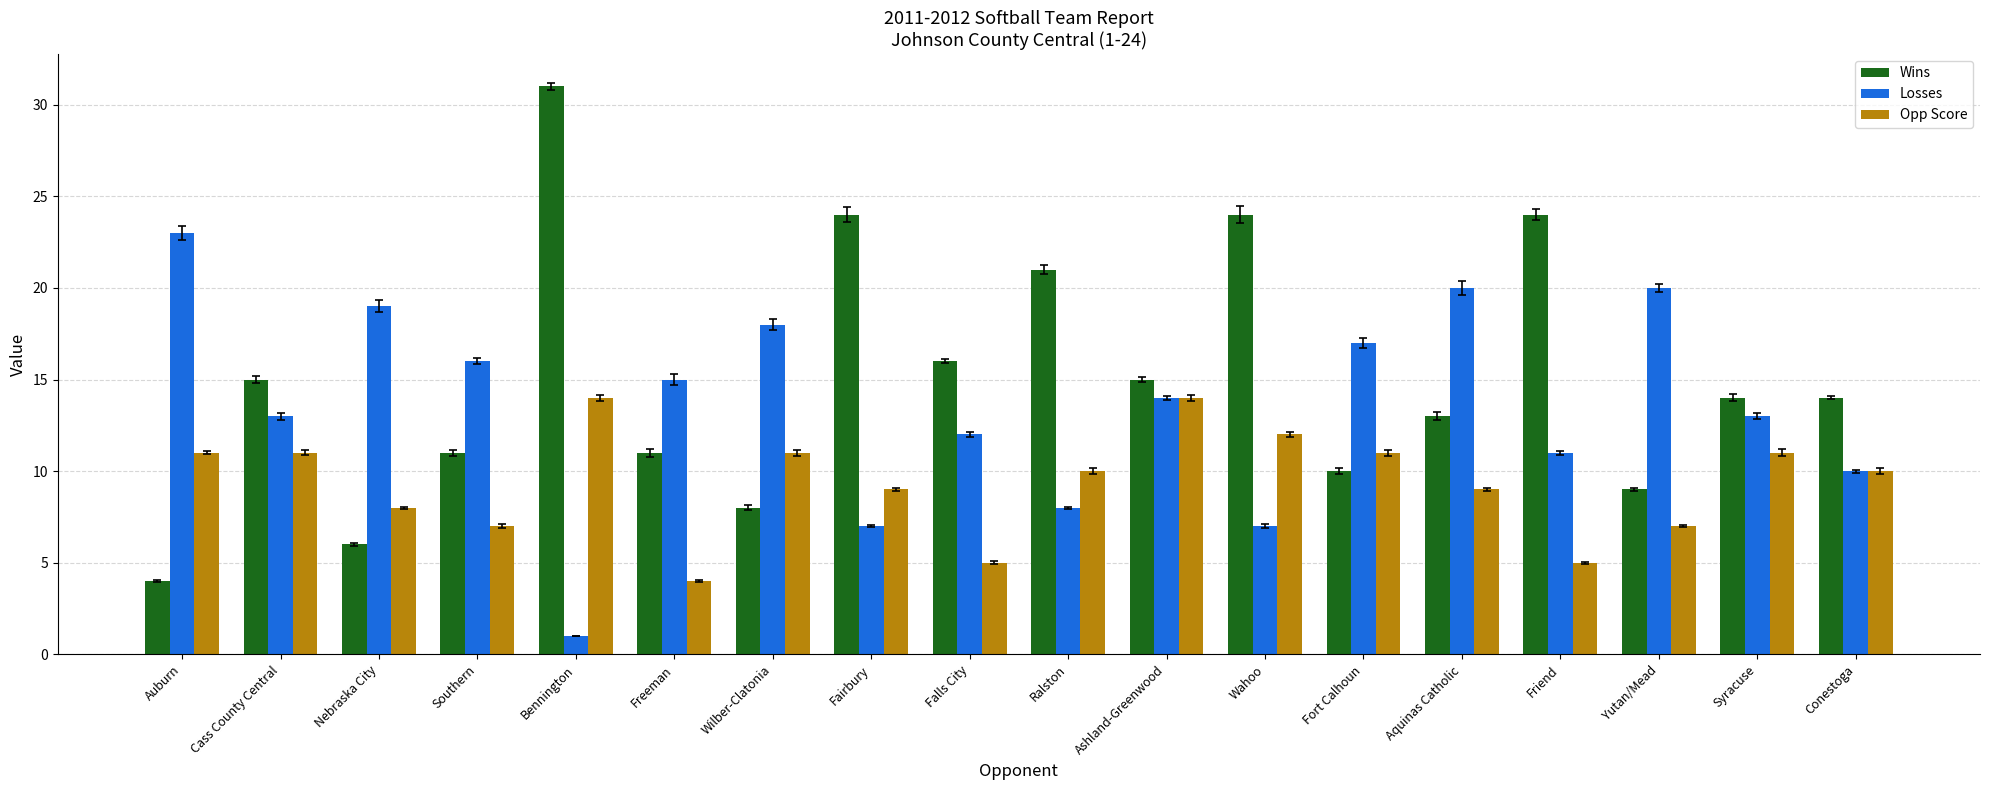

Which series has the largest range (max minus min)?

Wins